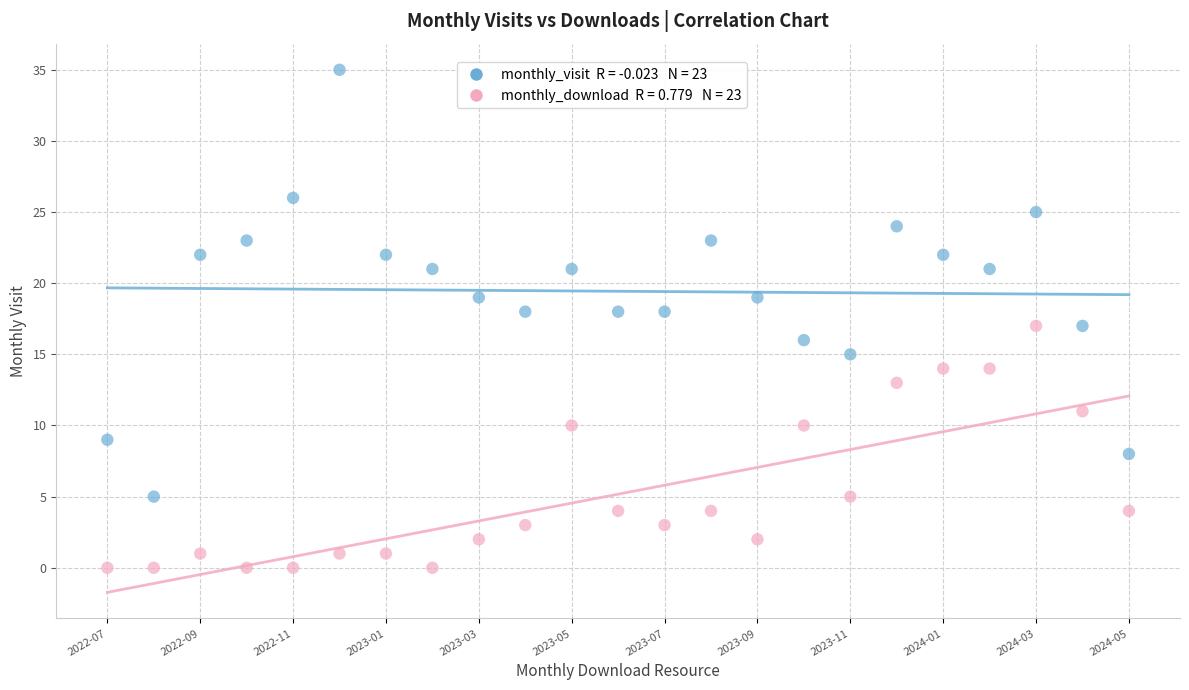

Across all data points, what is the range of Y values (max minus min)?

35